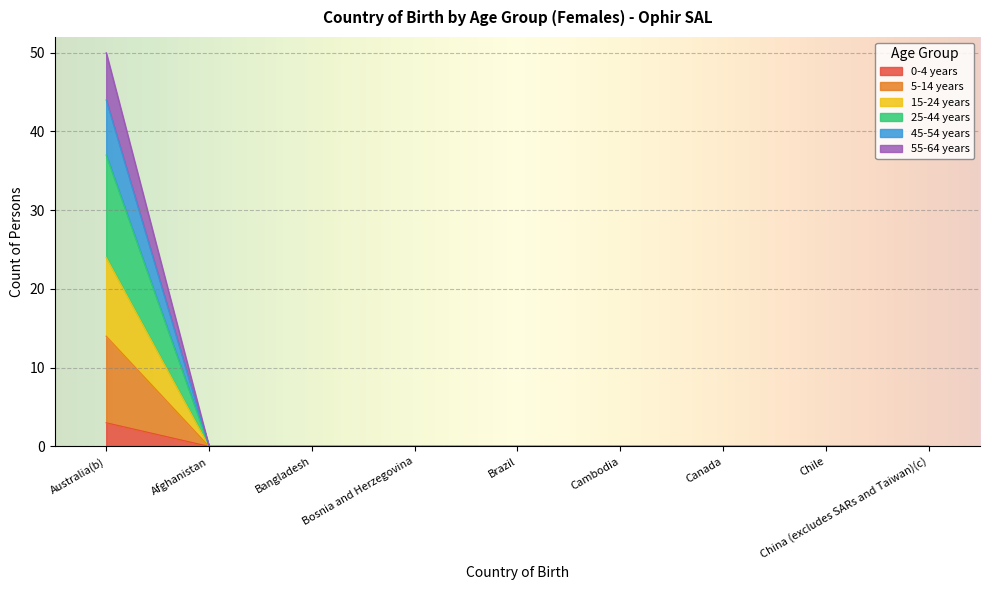

True or false: 15-24 years and 25-44 years cross at least once.

False